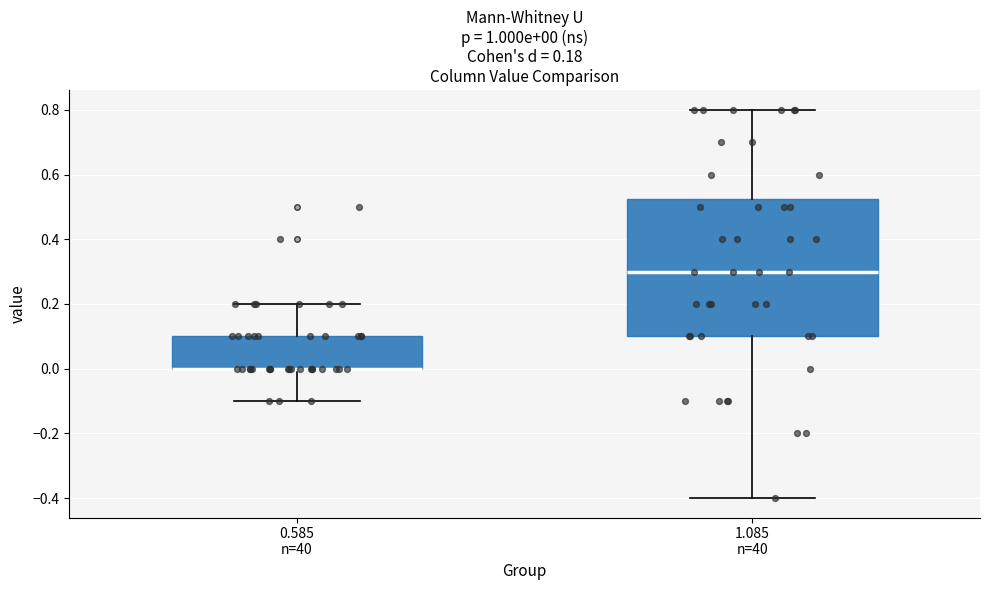

Which box is the tallest, from its lower edge to its upper edge?

1.085 n=40